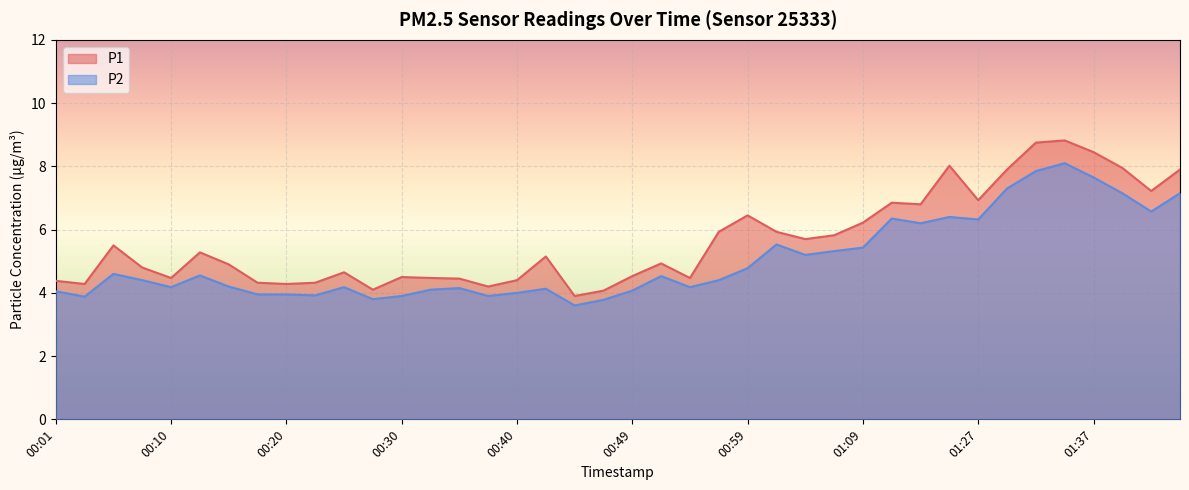

True or false: P1 and P2 intersect in this chart.

False